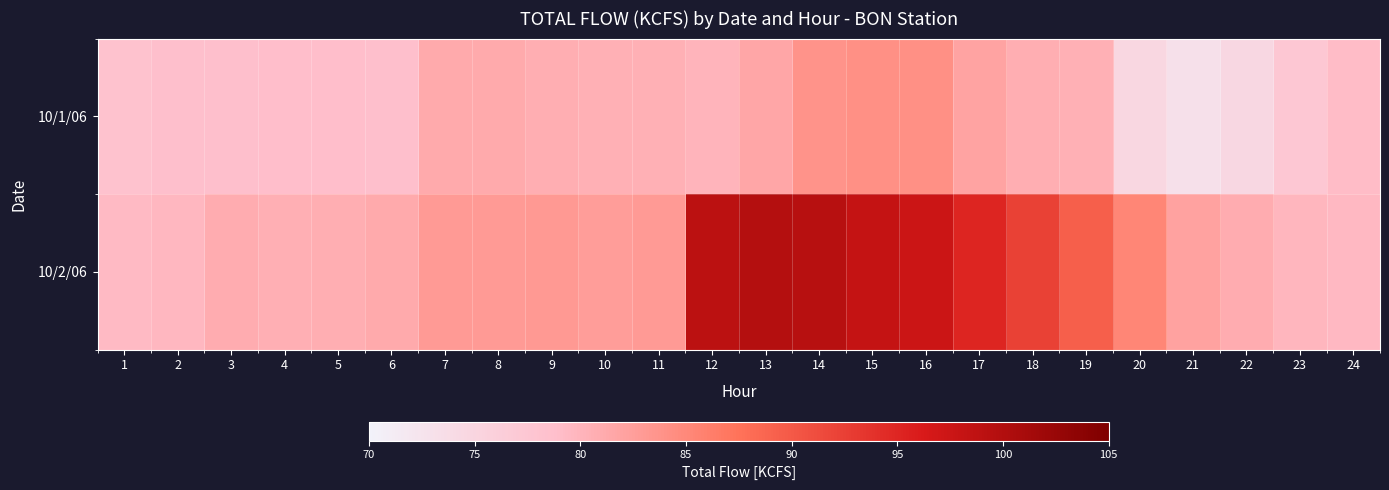

List the series in order of their overall mean, lowest first.

10/1/06, 10/2/06